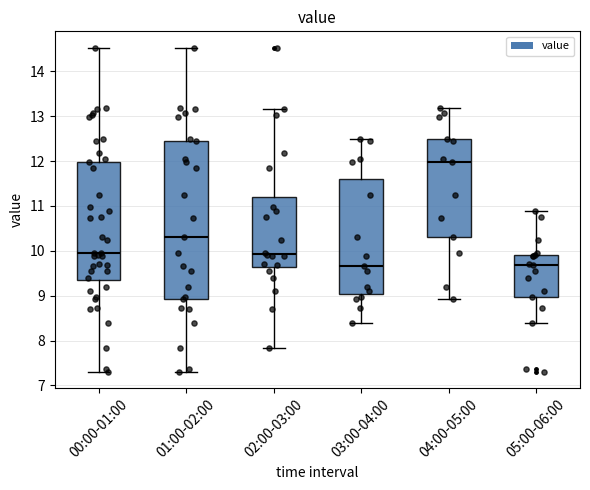

Where does the lower whisker of the box for 04:00-05:00 end on the y-axis? The values are not printed on the chart, so give them approximately, as read against the axis.

8.9